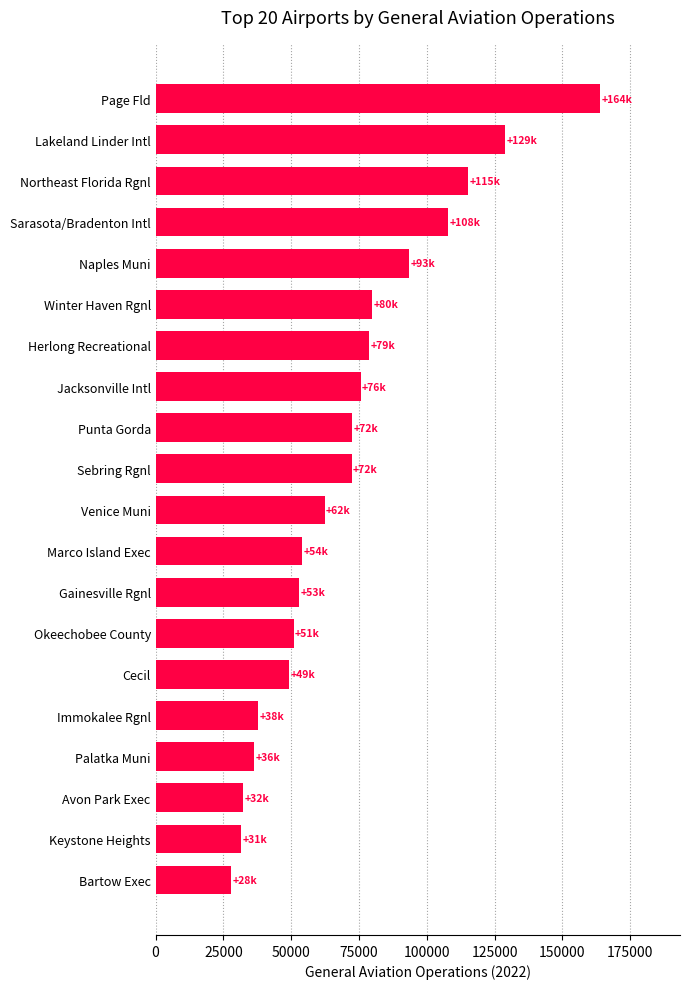

How many categories are shown in the chart?

20